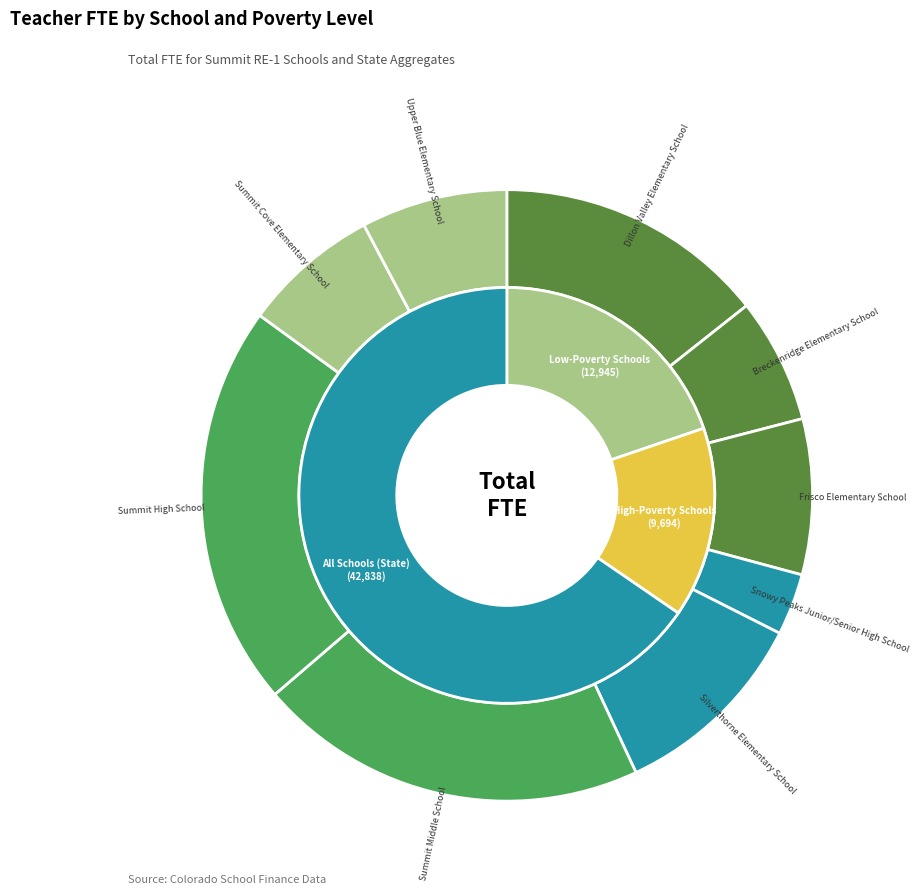

The Silverthorne Elementary School slice represents 4% of the pie. True or false?

False